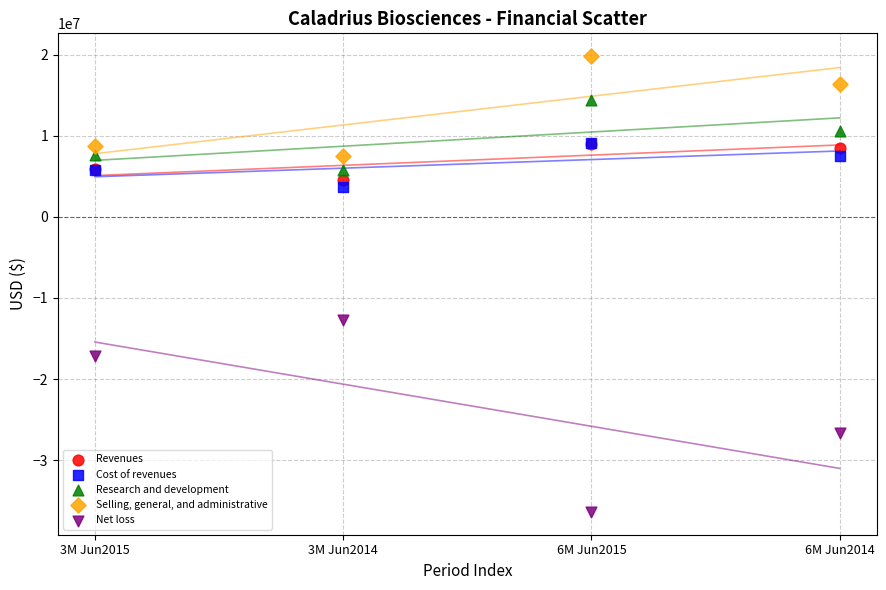

What are all the series names shown in the legend?

Revenues, Cost of revenues, Research and development, Selling, general, and administrative, Net loss